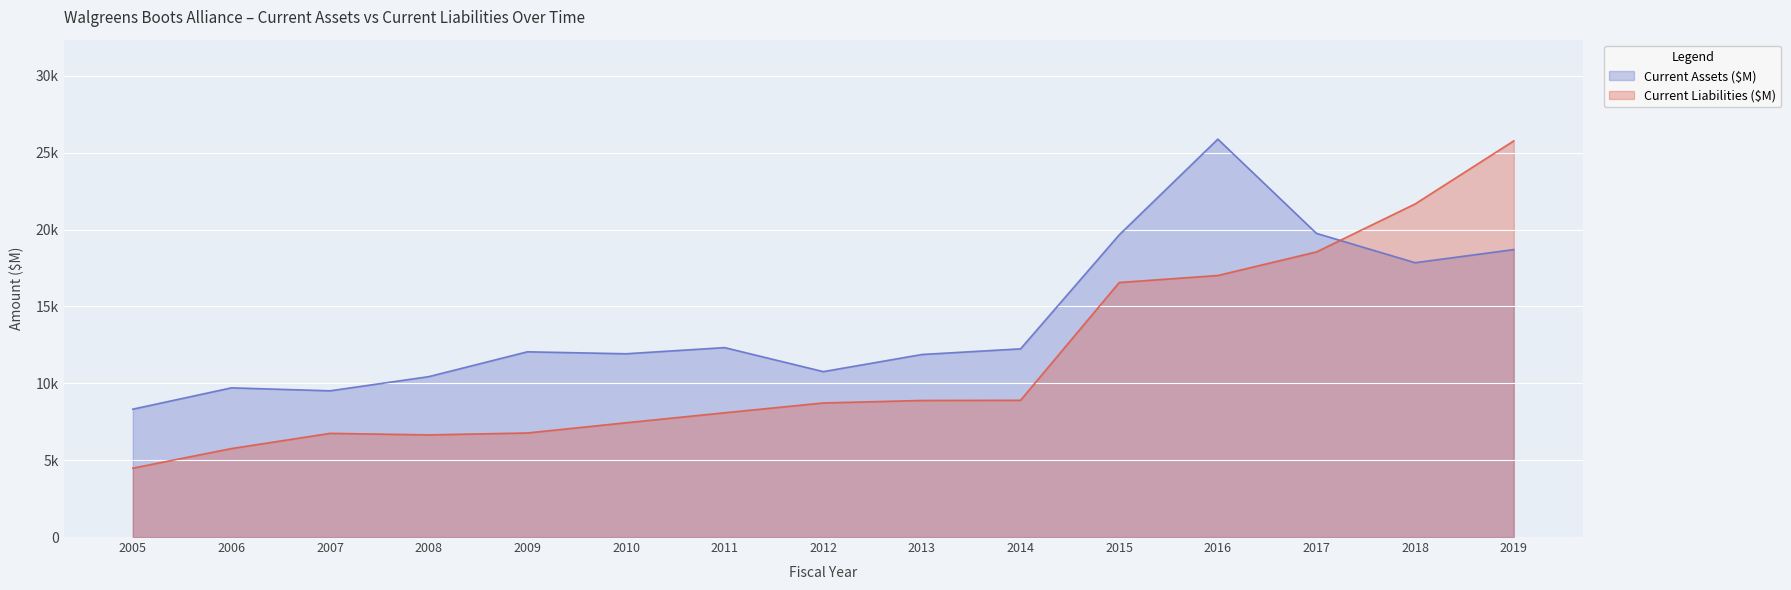

Read the Current Assets ($M) value at 2012, to the nearest 100.

10800